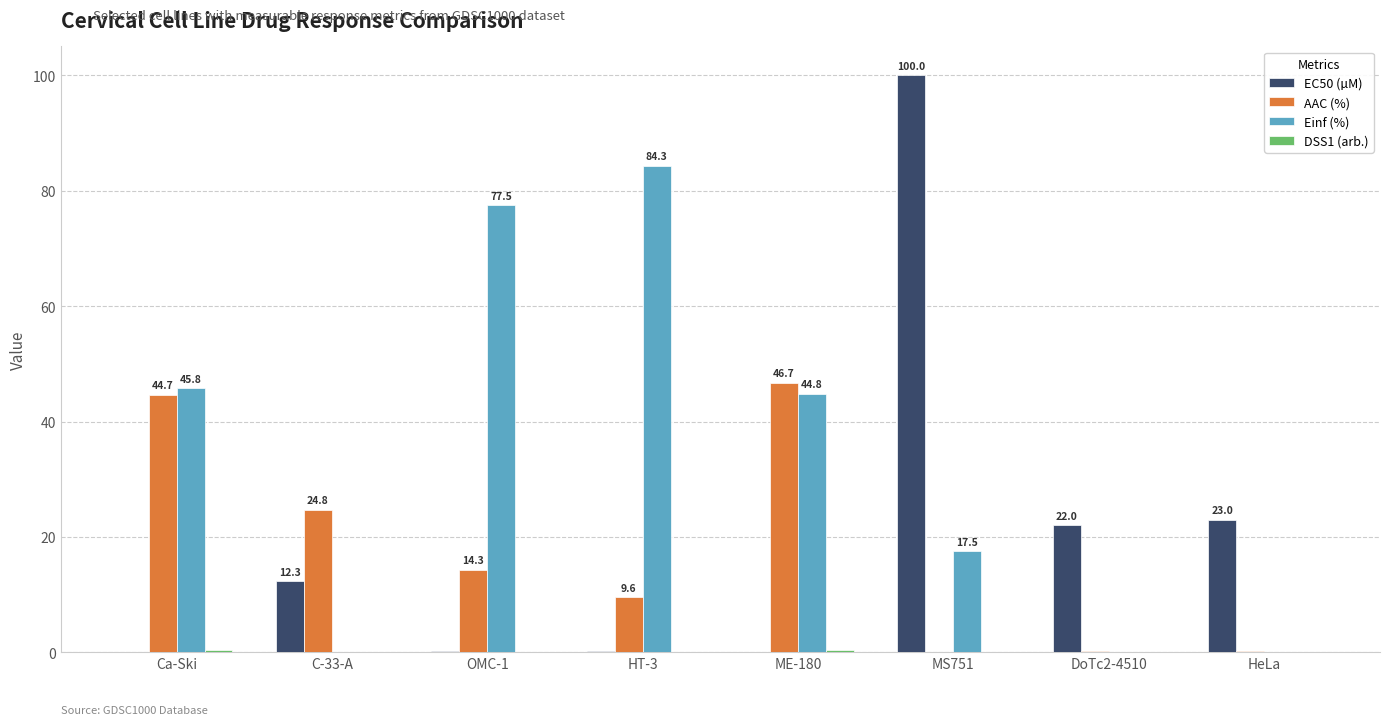

Which label corresponds to the largest value in the chart?

MS751